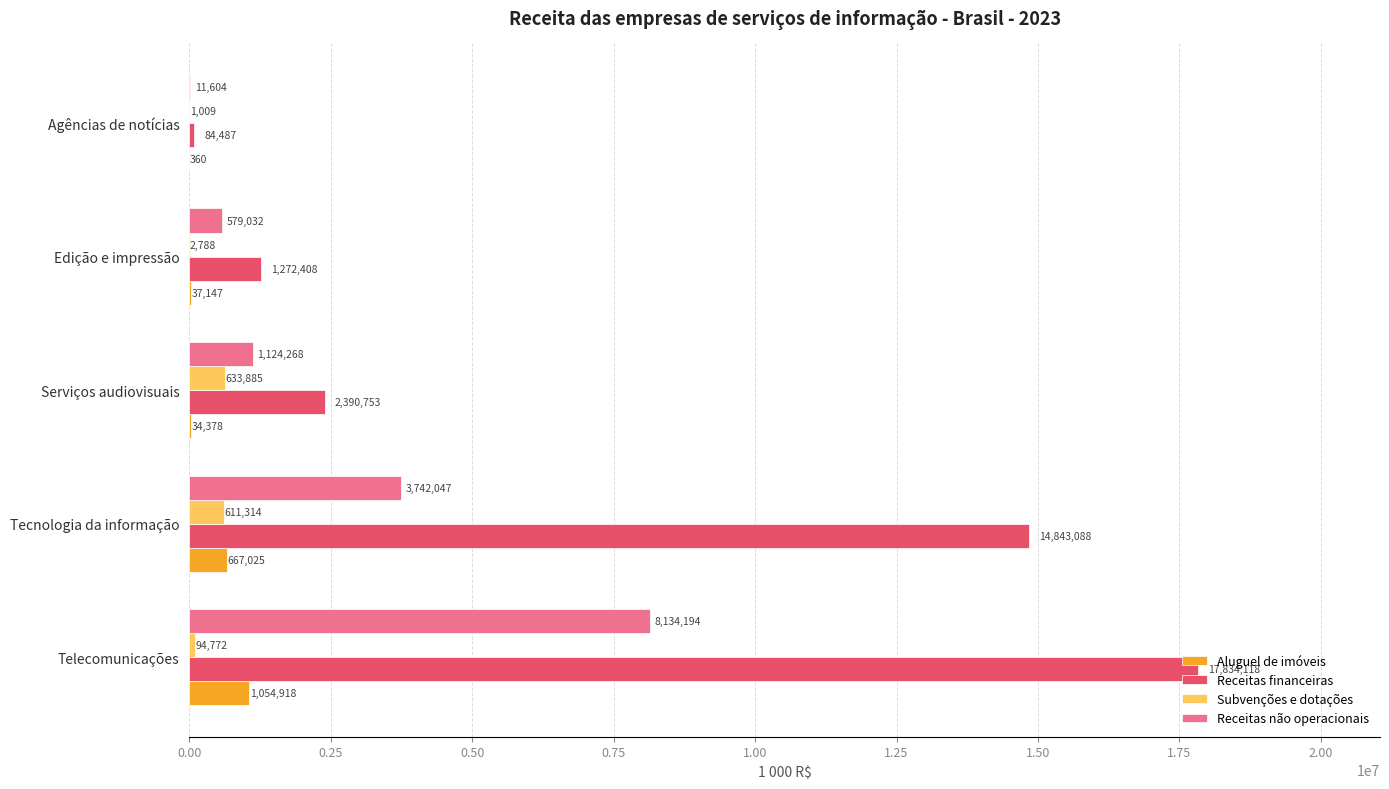

Count the number of data series in this chart.

4